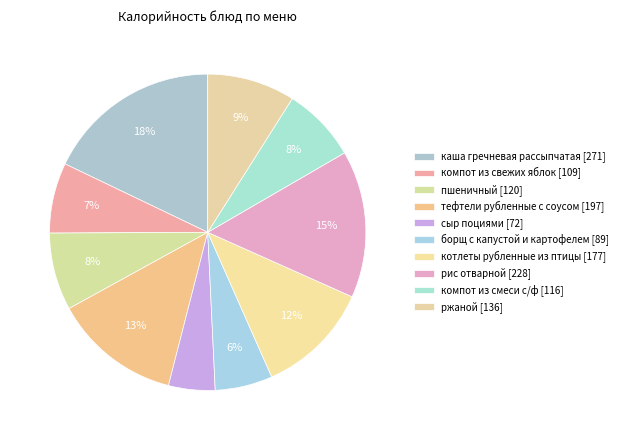

Is борщ с капустой и картофелем the majority of the pie?

No